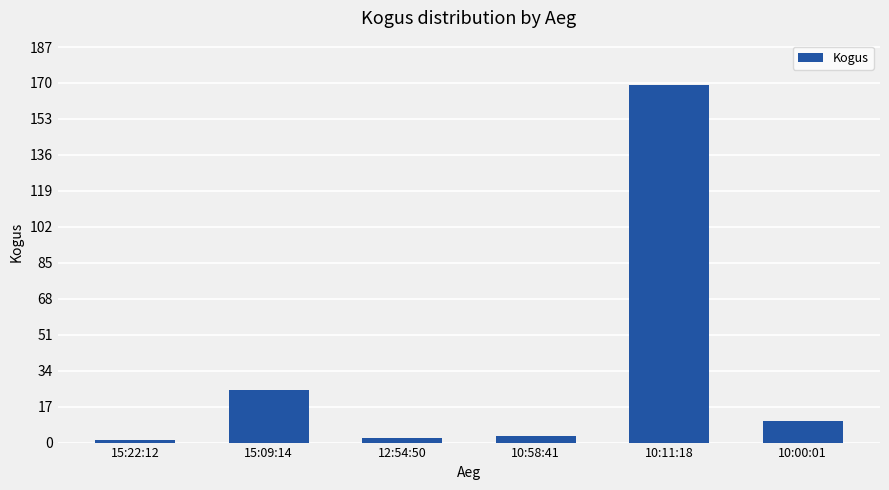

Reading right to left, extract all data points from this chart.

10:00:01=10	10:11:18=169	10:58:41=3	12:54:50=2	15:09:14=25	15:22:12=1